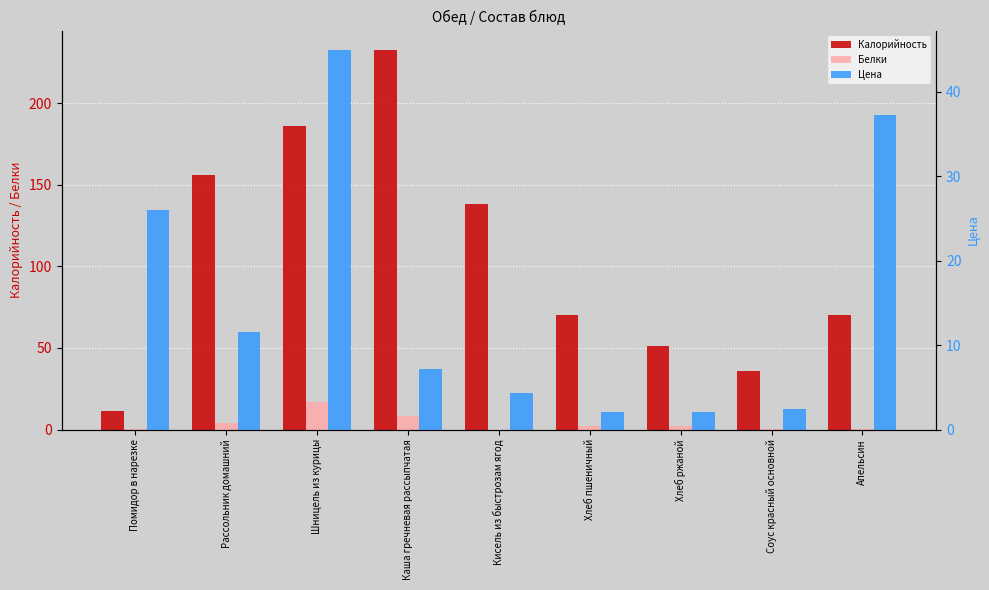

What position from the left is Хлеб пшеничный?

6